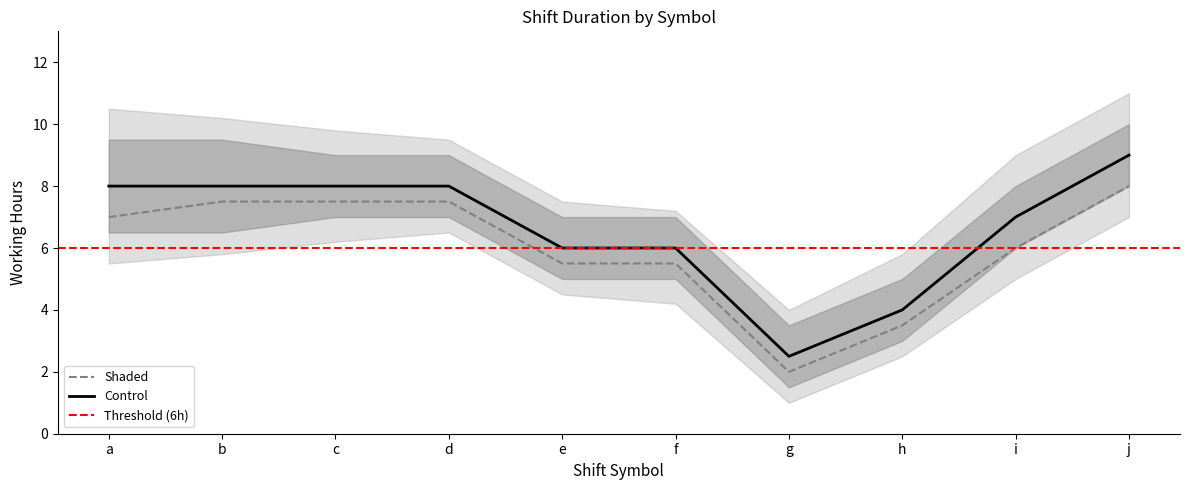

True or false: Shaded_lower and Control cross at least once.

False